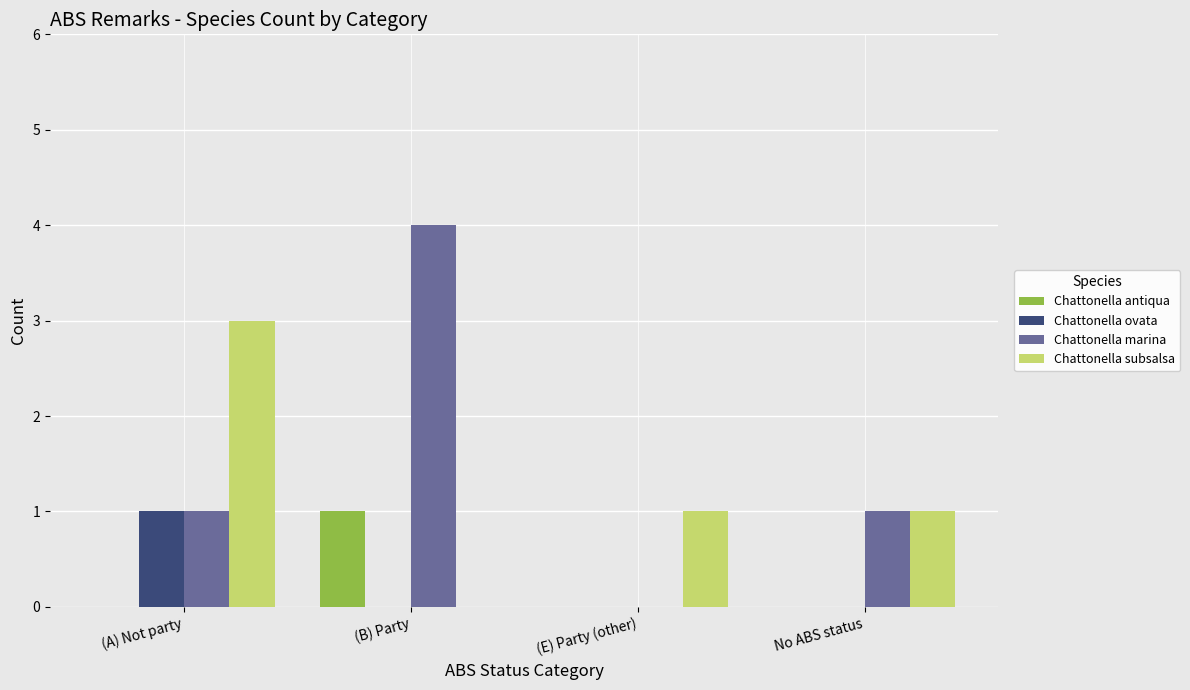

What are all the series names shown in the legend?

Chattonella antiqua, Chattonella ovata, Chattonella marina, Chattonella subsalsa